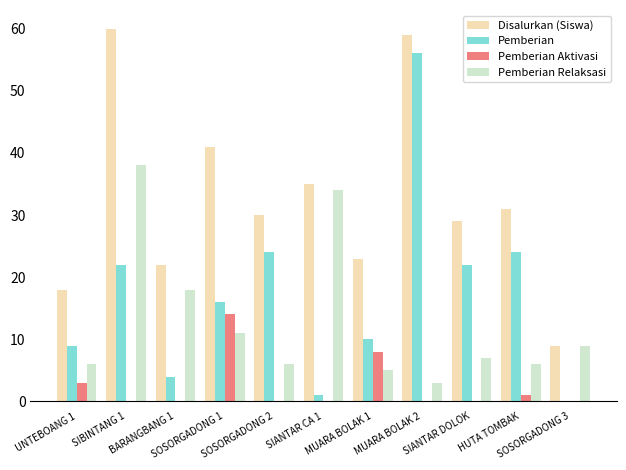

What is the maximum value for Pemberian?

56